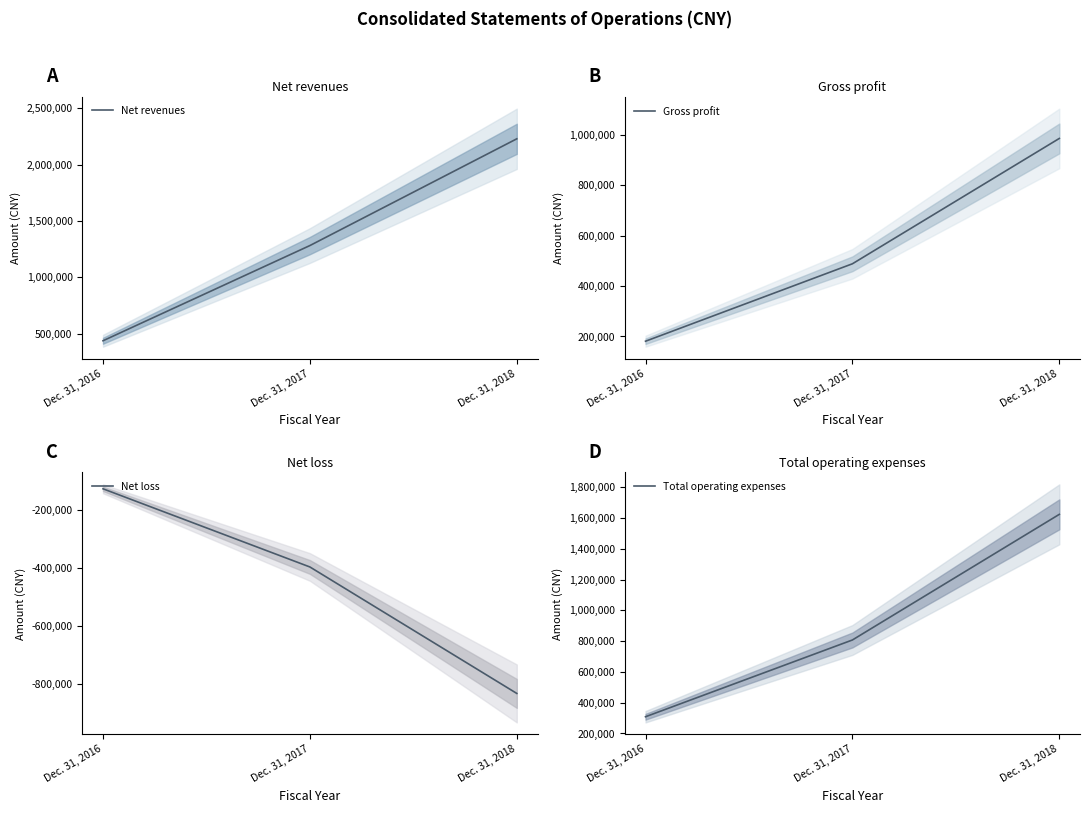

Is it true that Net revenues equals 2228117 at Dec. 31, 2018?

True